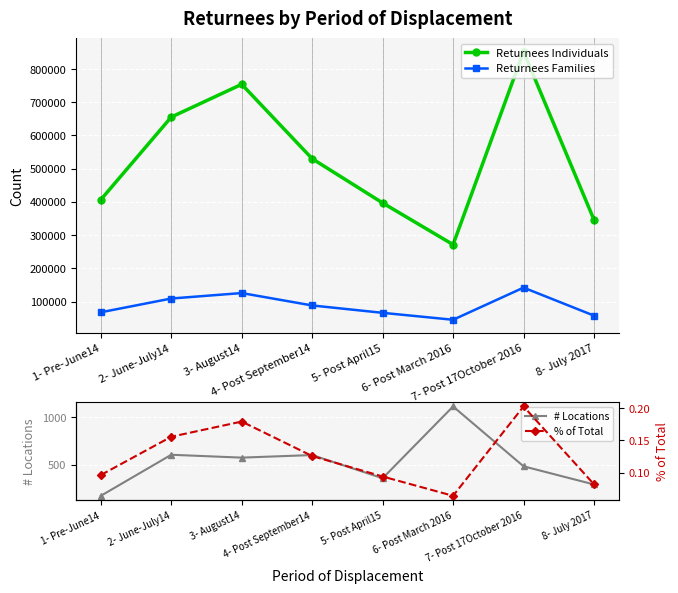

Between 2- June-July14 and 6- Post March 2016, which series saw the biggest shift?

Returnees Individuals